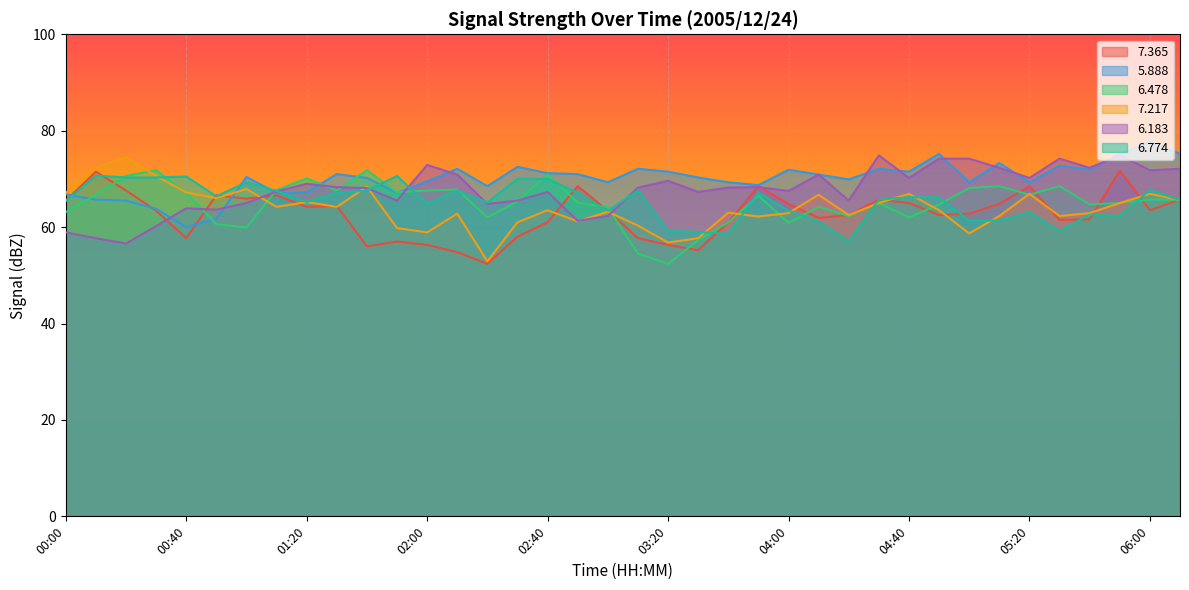

How many lines are shown in the chart?

6